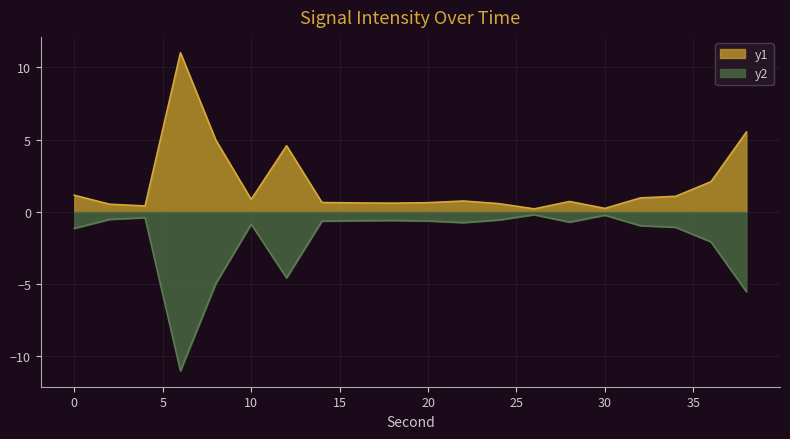

List the series in order of their peak value, lowest first.

y2, y1